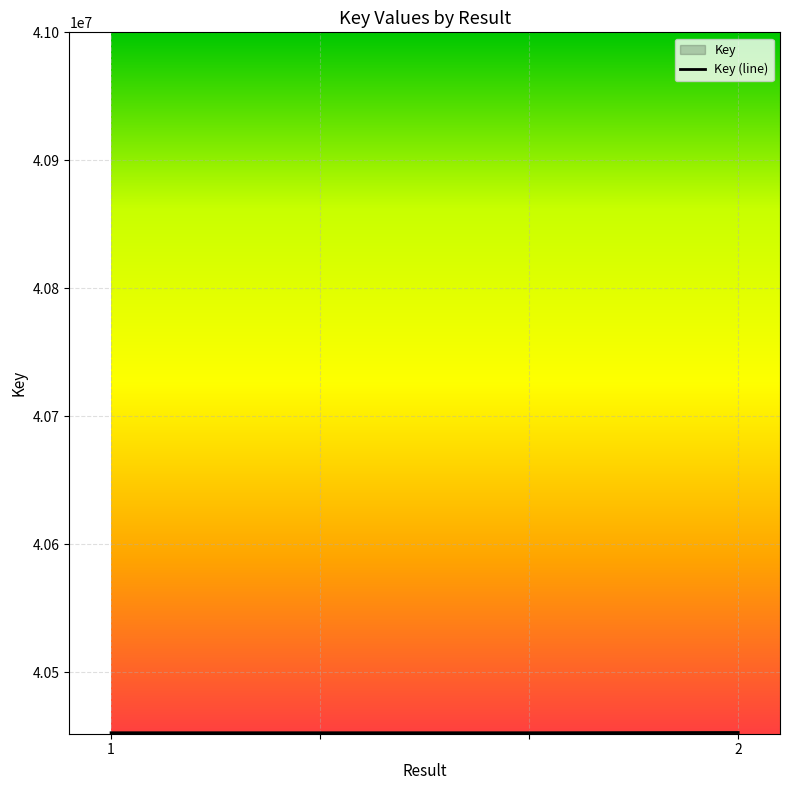

The chart shows a value of 15589080 at 2. True or false?

False